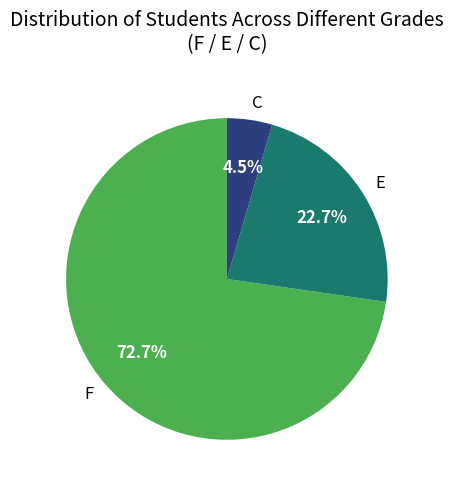

Which category has the biggest portion of the pie?

F